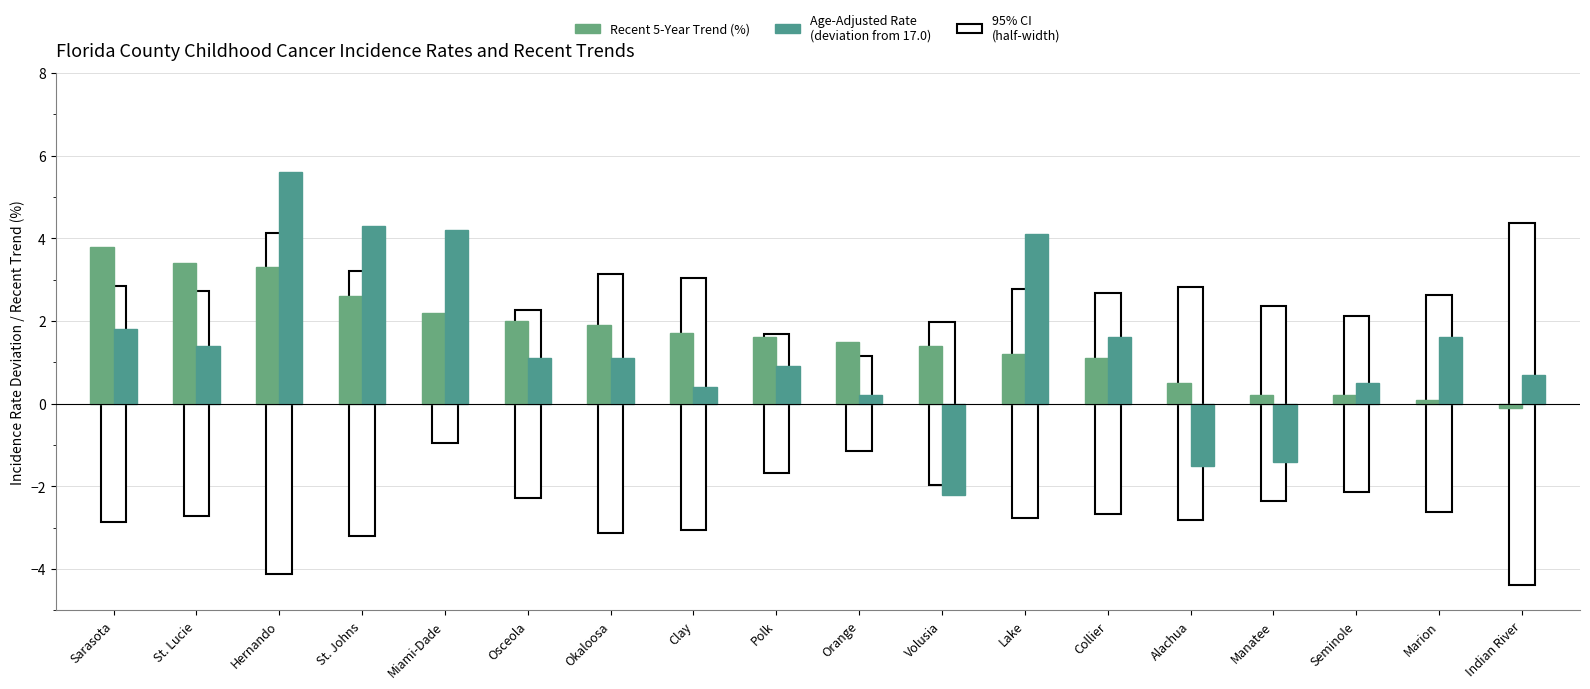

Reading left to right, extract all data points from this chart.

Recent 5-Year Trend (%): 3.8	3.4	3.3	2.6	2.2	2.0	1.9	1.7	1.6	1.5	1.4	1.2	1.1	0.5	0.2	0.2	0.1	-0.1
Age-Adjusted Rate (deviation from 17.0): 1.8	1.4	5.6	4.3	4.2	1.1	1.1	0.4	0.9	0.2	-2.2	4.1	1.6	-1.5	-1.4	0.5	1.6	0.7
95% CI (half-width): 5.7	5.5	8.2	6.4	1.9	4.6	6.3	6.1	3.3	2.3	3.9	5.5	5.3	5.6	4.7	4.2	5.2	8.8